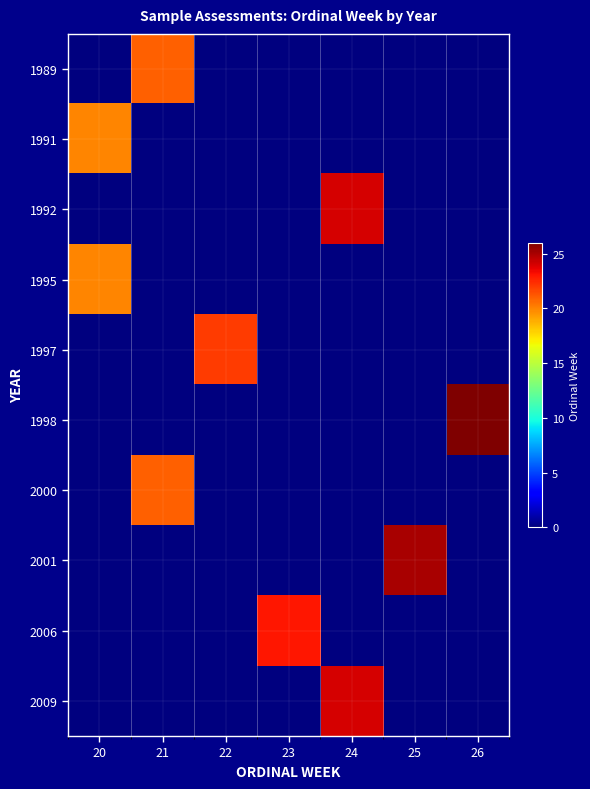

Reading right to left, transcribe all the data shown in this chart.

1989: 26=0	25=0	24=0	23=0	22=0	21=21	20=0
1991: 26=0	25=0	24=0	23=0	22=0	21=0	20=20
1992: 26=0	25=0	24=24	23=0	22=0	21=0	20=0
1995: 26=0	25=0	24=0	23=0	22=0	21=0	20=20
1997: 26=0	25=0	24=0	23=0	22=22	21=0	20=0
1998: 26=26	25=0	24=0	23=0	22=0	21=0	20=0
2000: 26=0	25=0	24=0	23=0	22=0	21=21	20=0
2001: 26=0	25=25	24=0	23=0	22=0	21=0	20=0
2006: 26=0	25=0	24=0	23=23	22=0	21=0	20=0
2009: 26=0	25=0	24=24	23=0	22=0	21=0	20=0